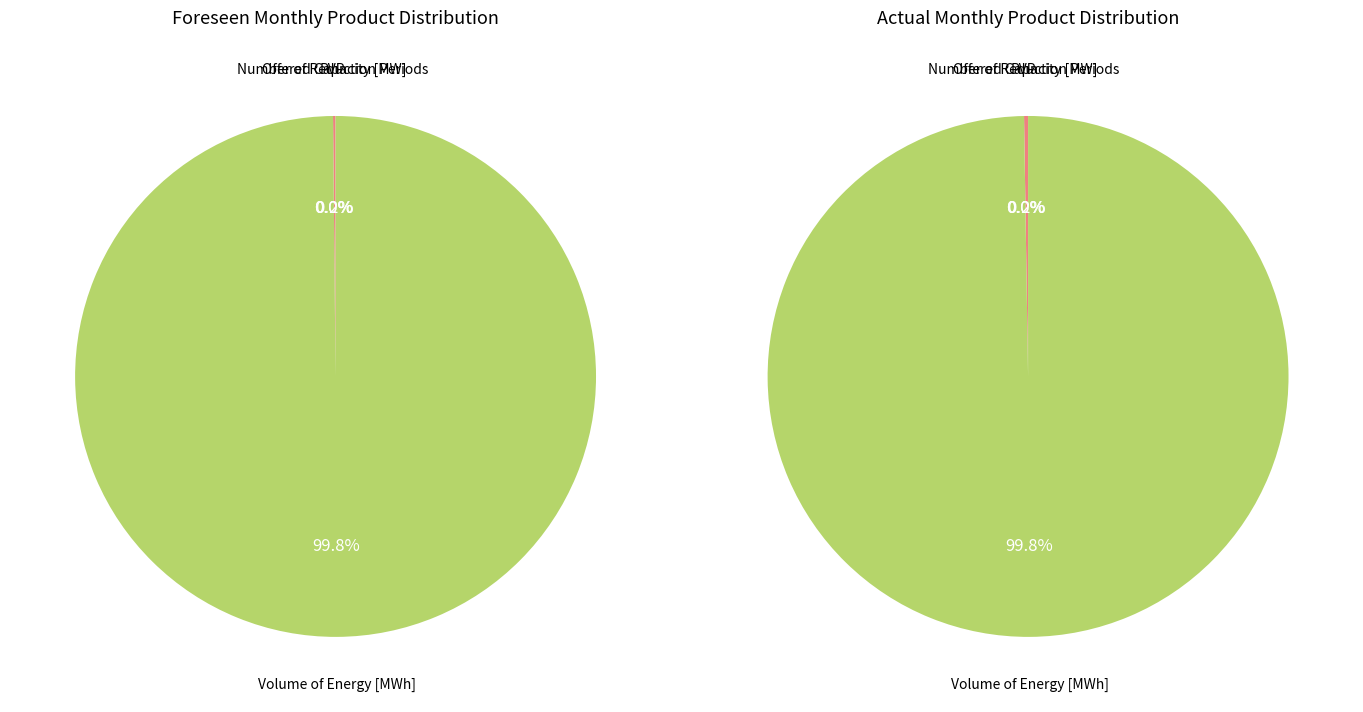

True or false: Number of Reduction Periods accounts for 1% of the total.

False